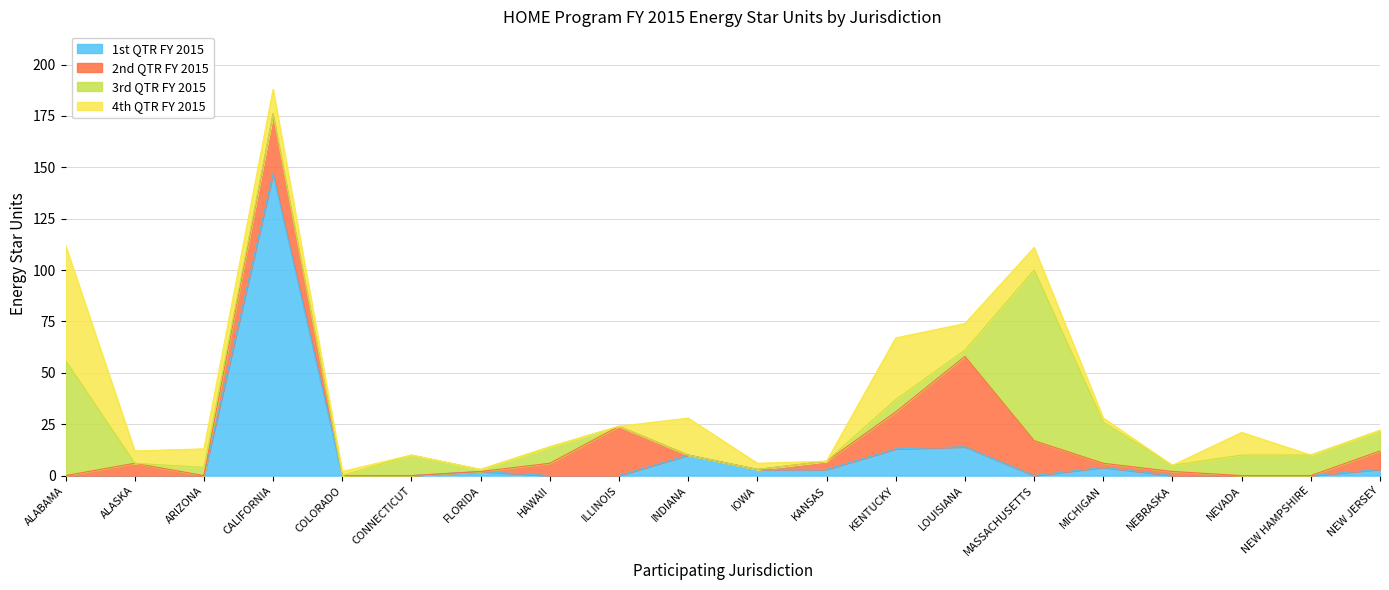

How many lines are shown in the chart?

4